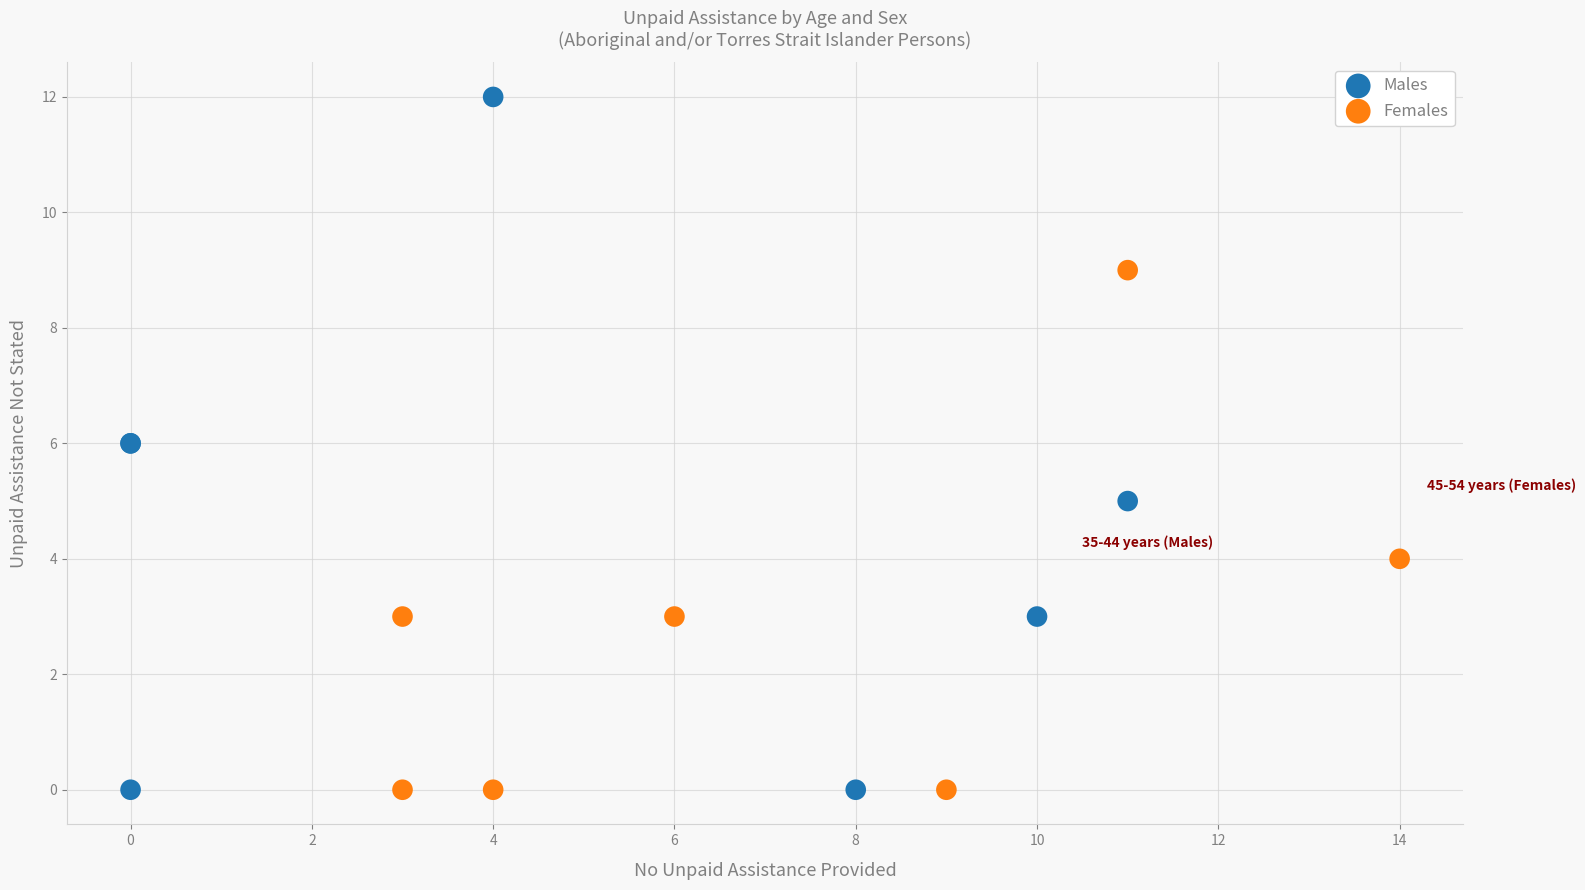

Which series reaches the maximum Y coordinate?

Males